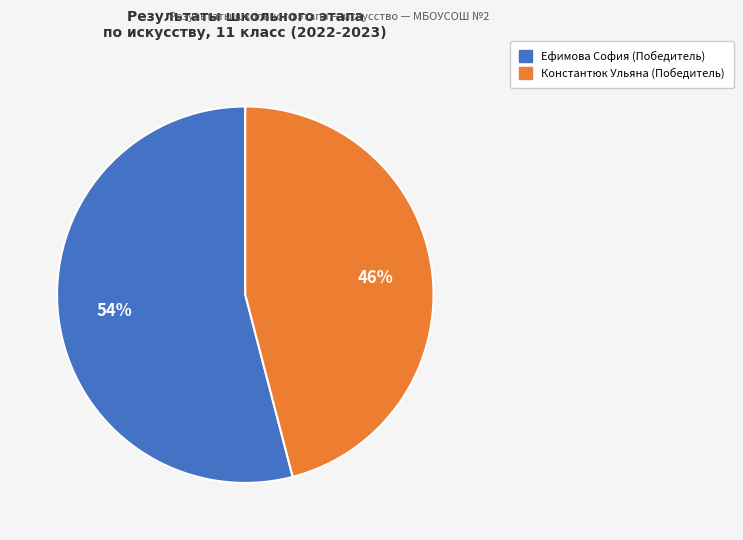

What percentage is the Константюк Ульяна (Победитель) slice, to the nearest percent?

46%